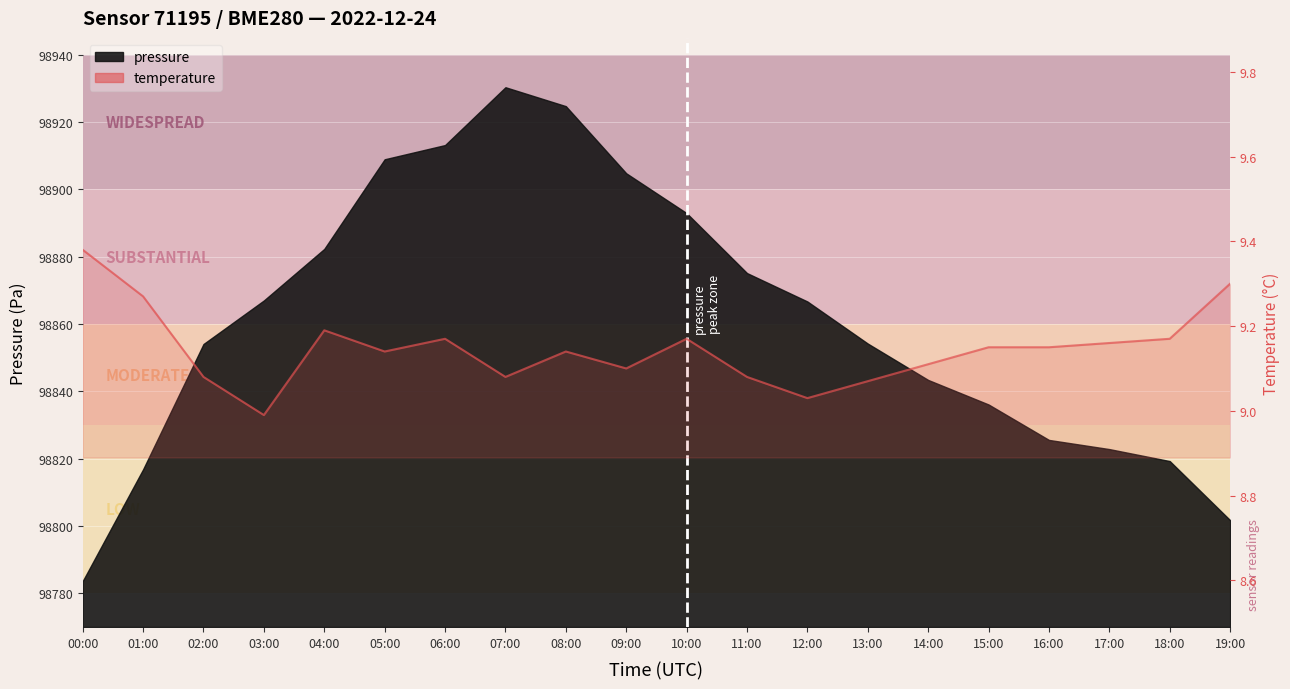

The value at 03:00 is 9.0. True or false?

True